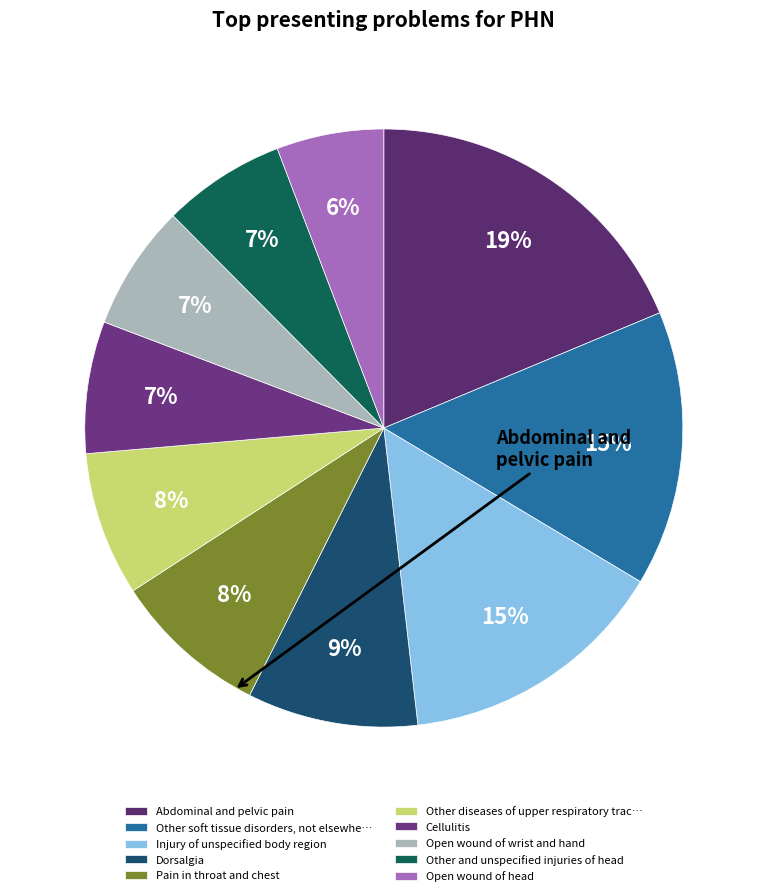

Which category has the biggest portion of the pie?

Abdominal and pelvic pain